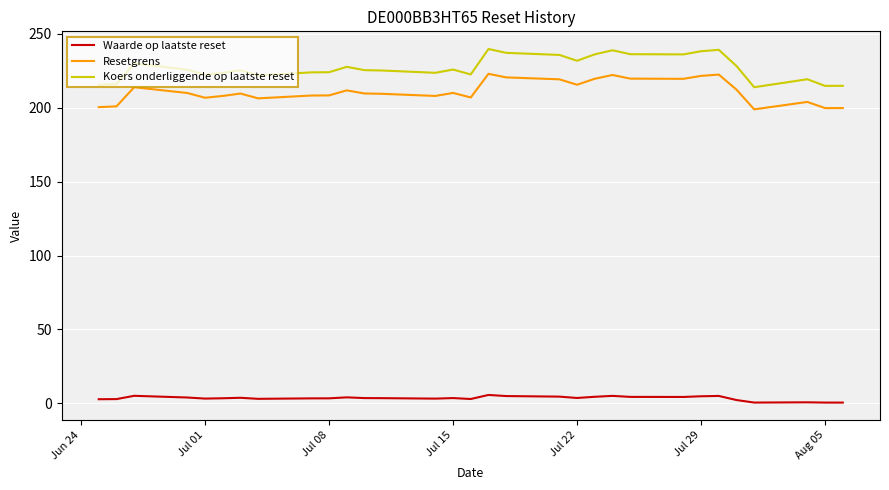

What is the greatest value displayed?

239.8